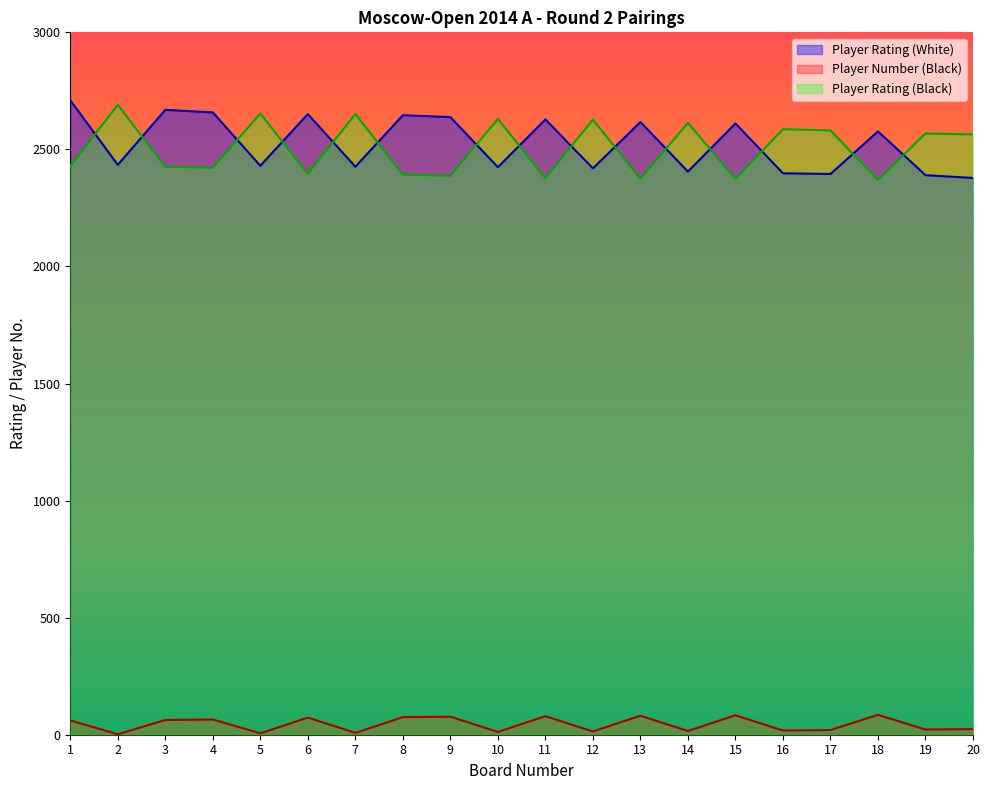

True or false: Player Number (Black) and Player Rating (Black) intersect in this chart.

False